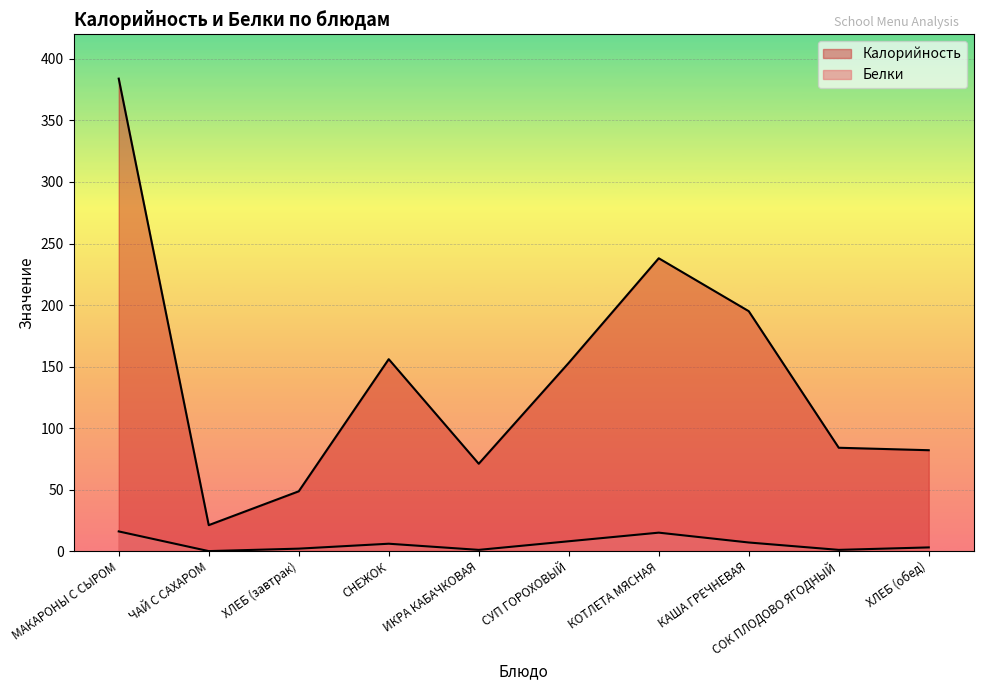

Reading right to left, transcribe all the data shown in this chart.

Калорийность: 82.0	84.0	195.0	238.0	153.0	71.0	156.0	48.6	21.1	384.0
Белки: 3.0	1.0	7.0	15.0	8.0	1.0	6.0	2.0	0.0	16.0